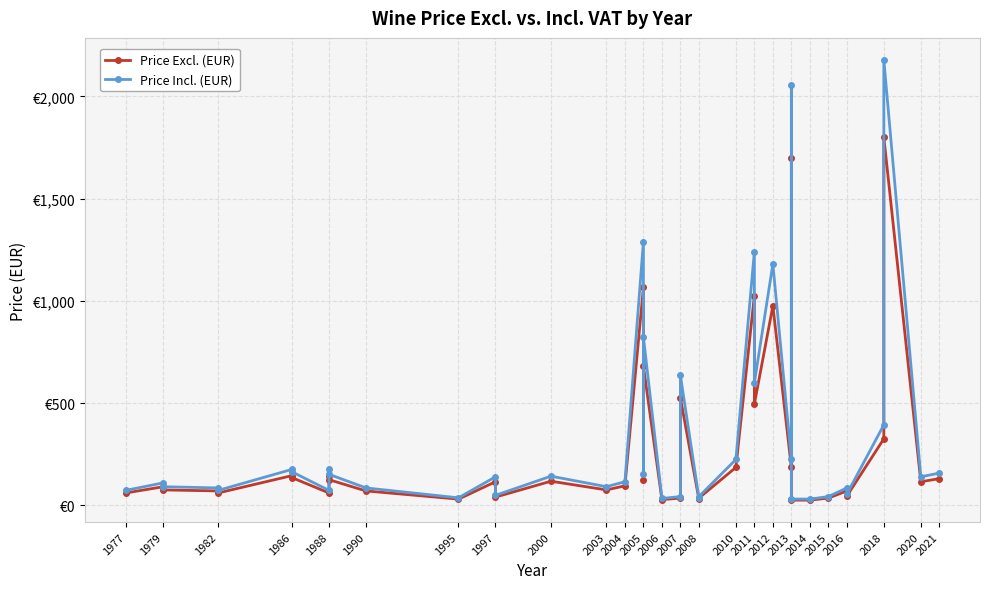

What is the greatest value displayed?

2178.0